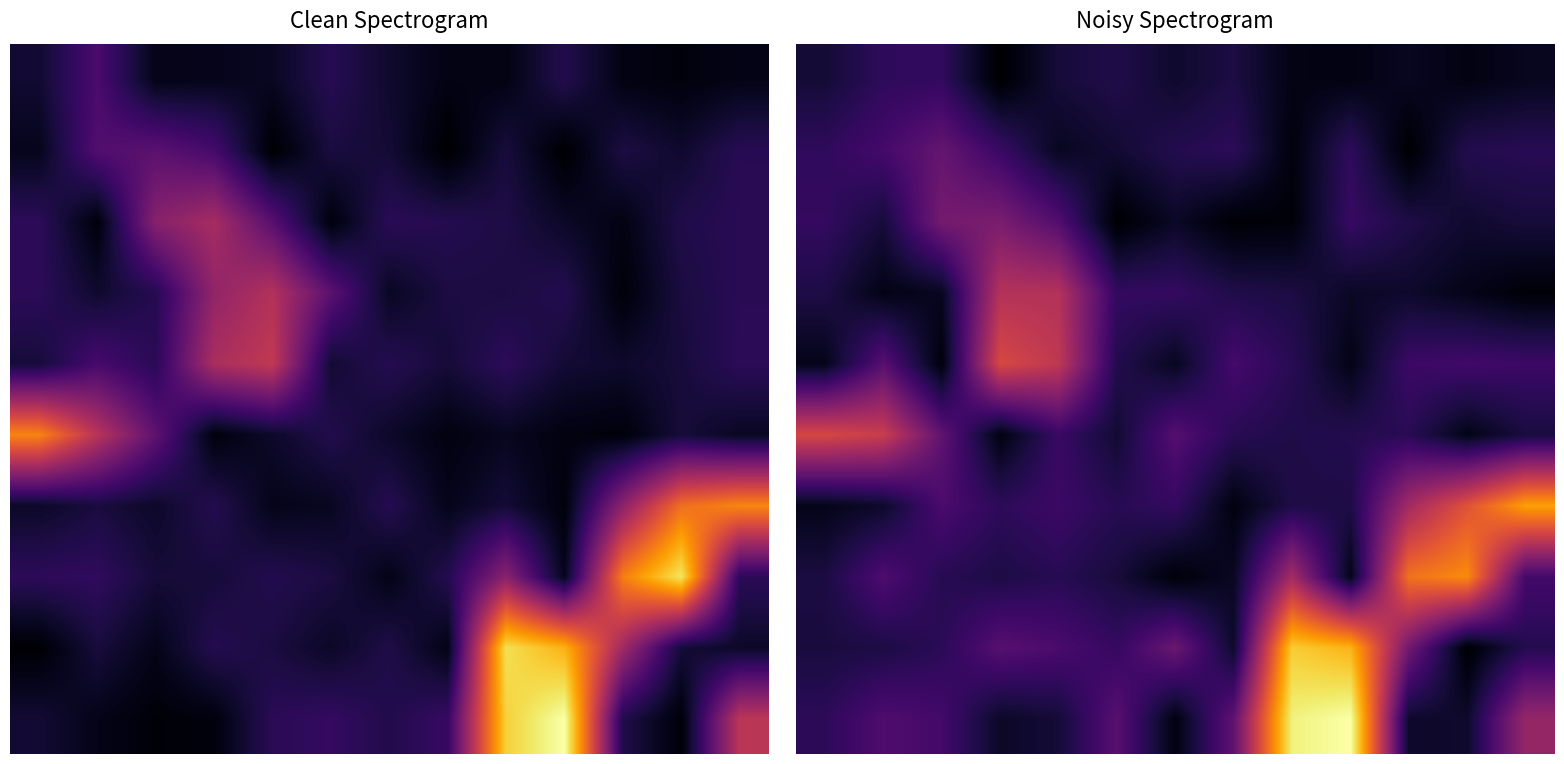

What is the total value across all series at 9?

2.6